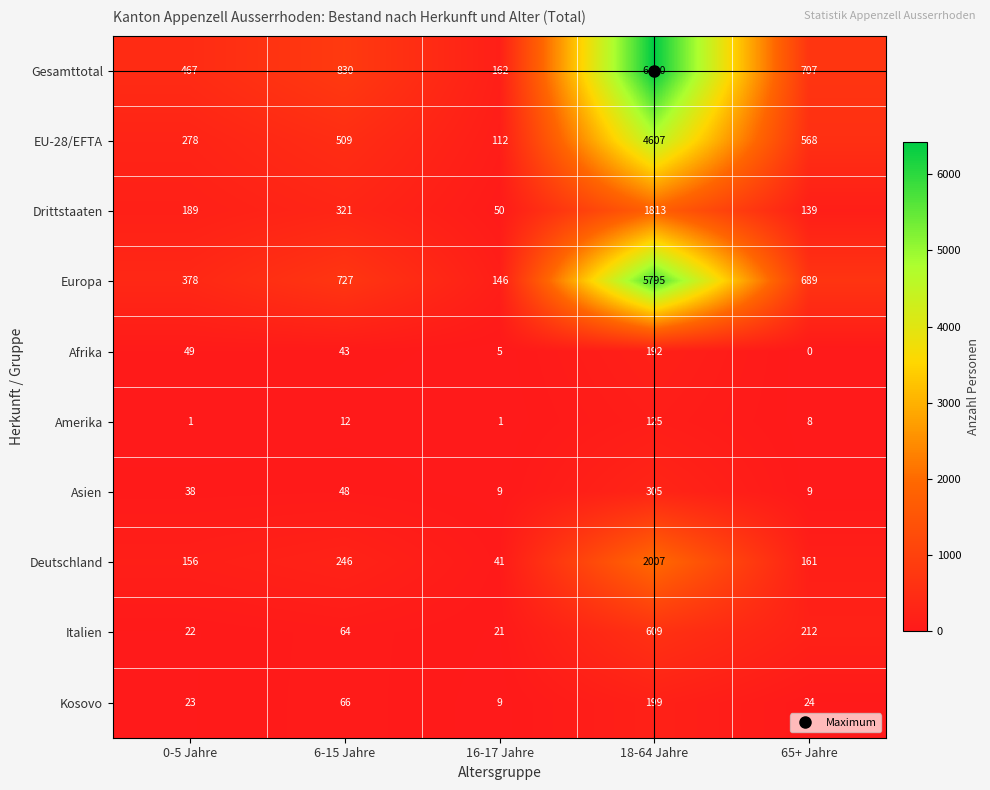

What is the total value across all series at 65+ Jahre?

2517